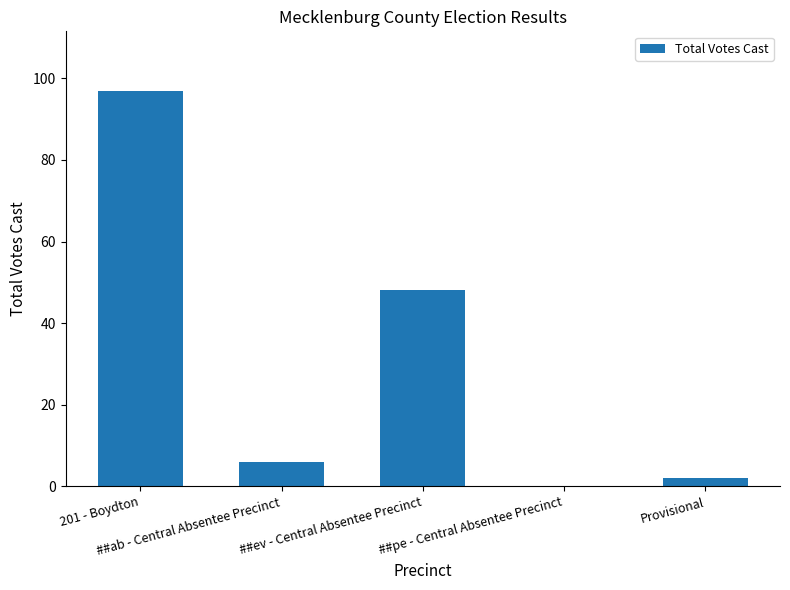

Is it true that the value at ##pe - Central Absentee Precinct is 43?

False